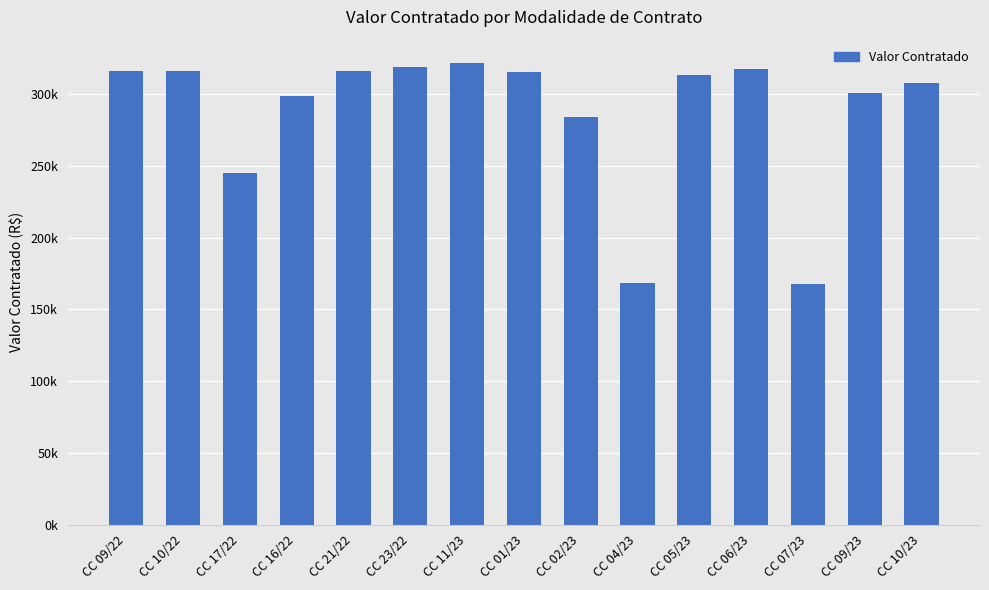

Does the chart contain any negative values?

No